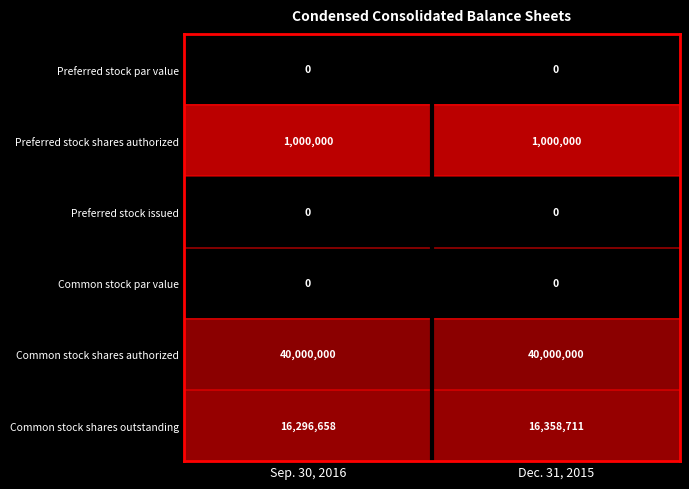

How many series are shown in this chart?

6